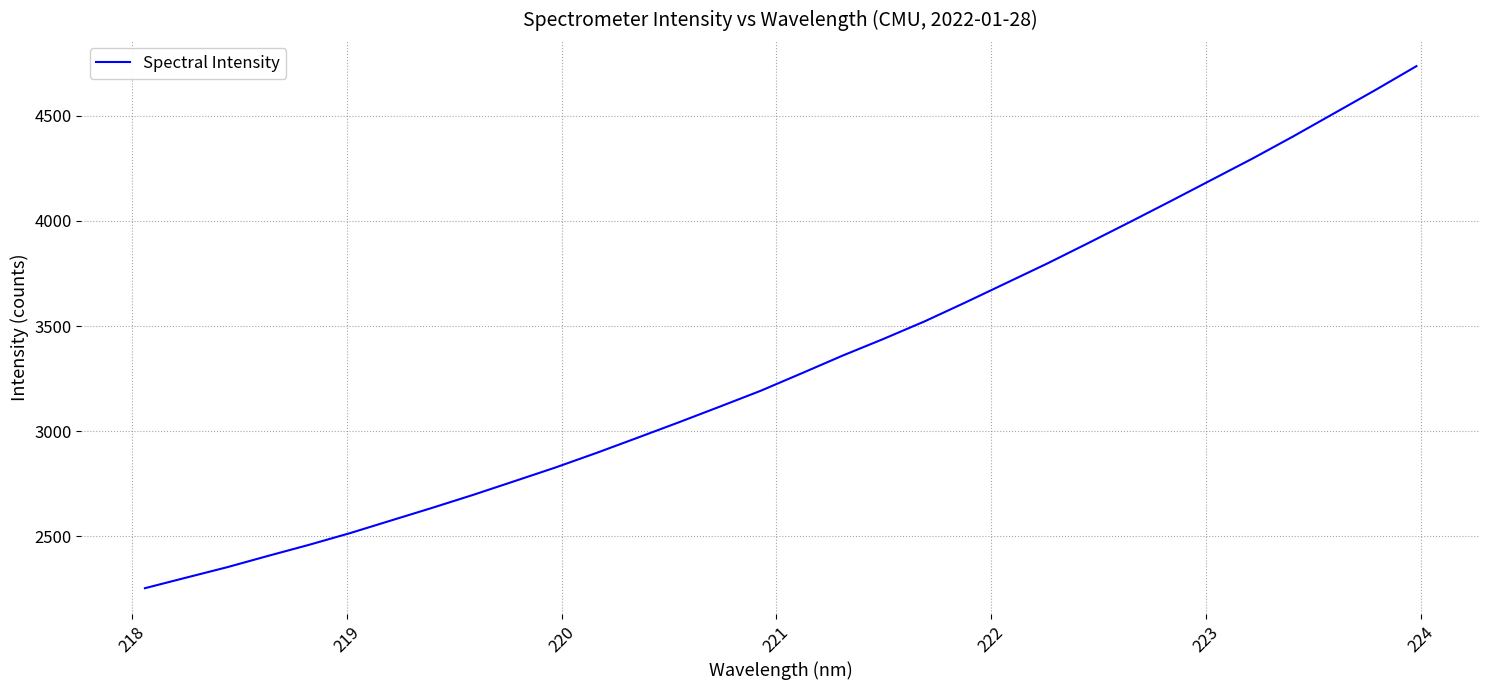

What is the maximum value shown in the chart?

4735.8